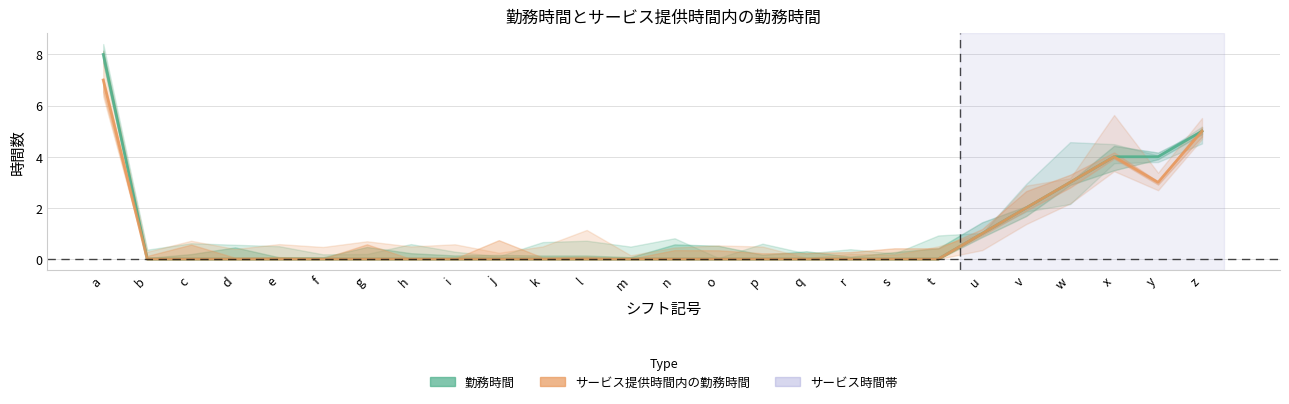

True or false: サービス提供時間内の勤務時間 has a value of -5 at l.

False